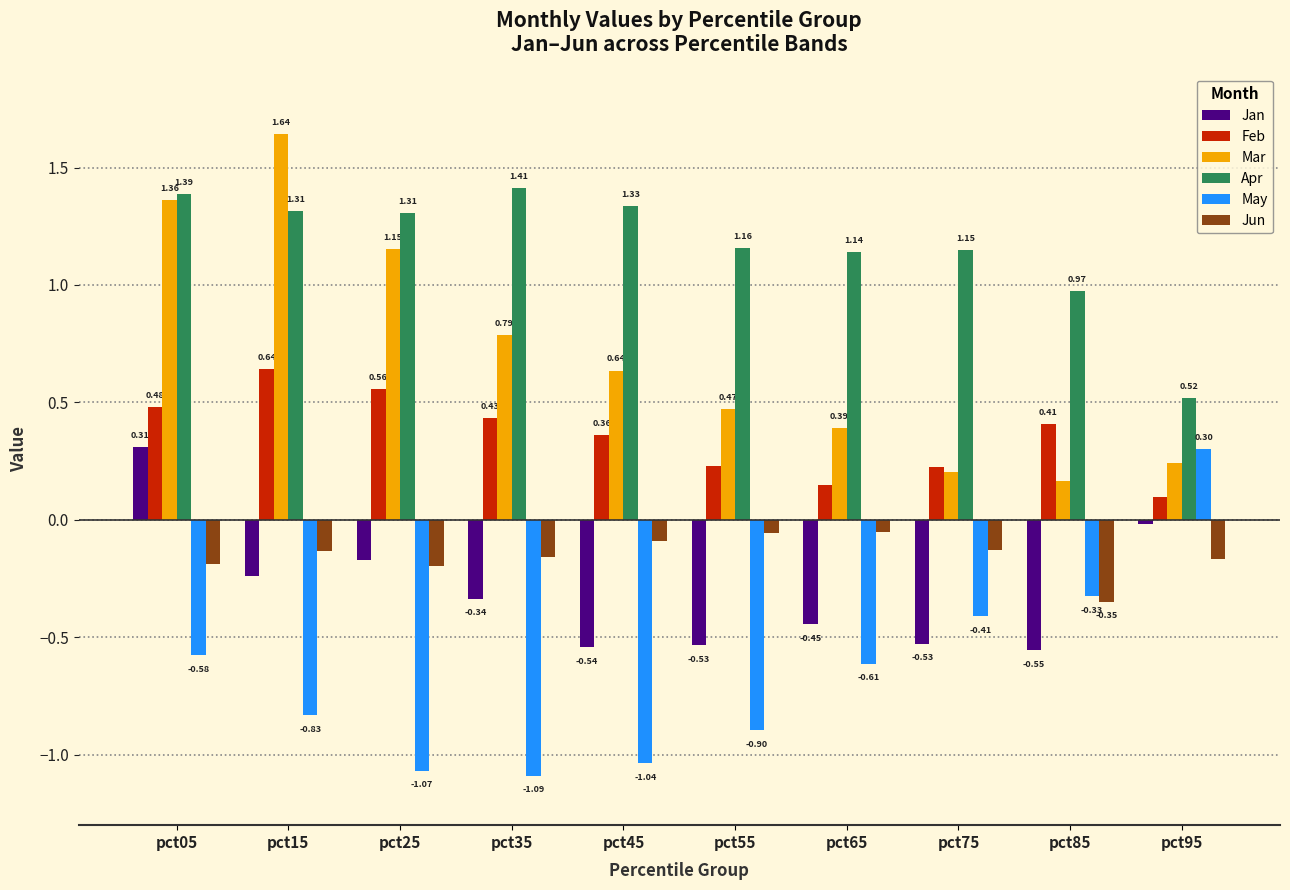

Which series has the largest total across all categories?

Apr